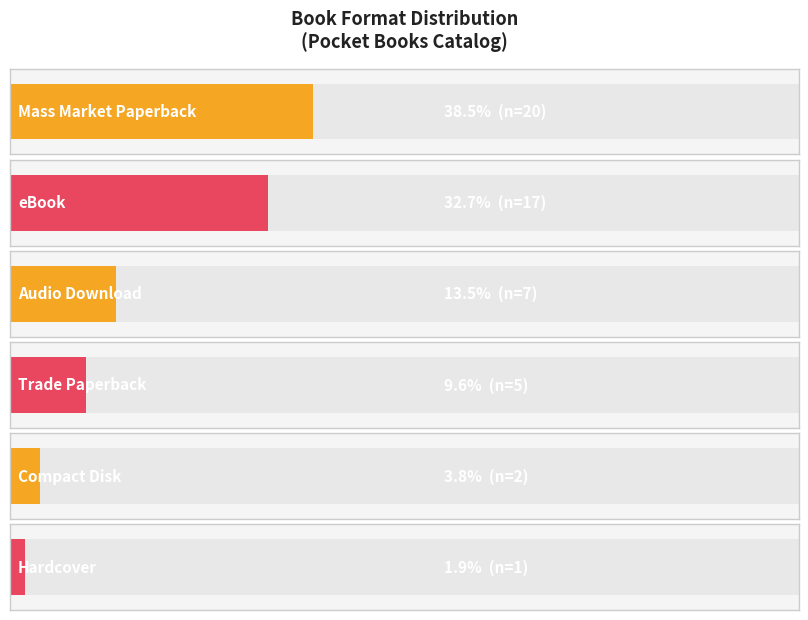

At which label does the data first exceed 3?

Mass Market Paperback